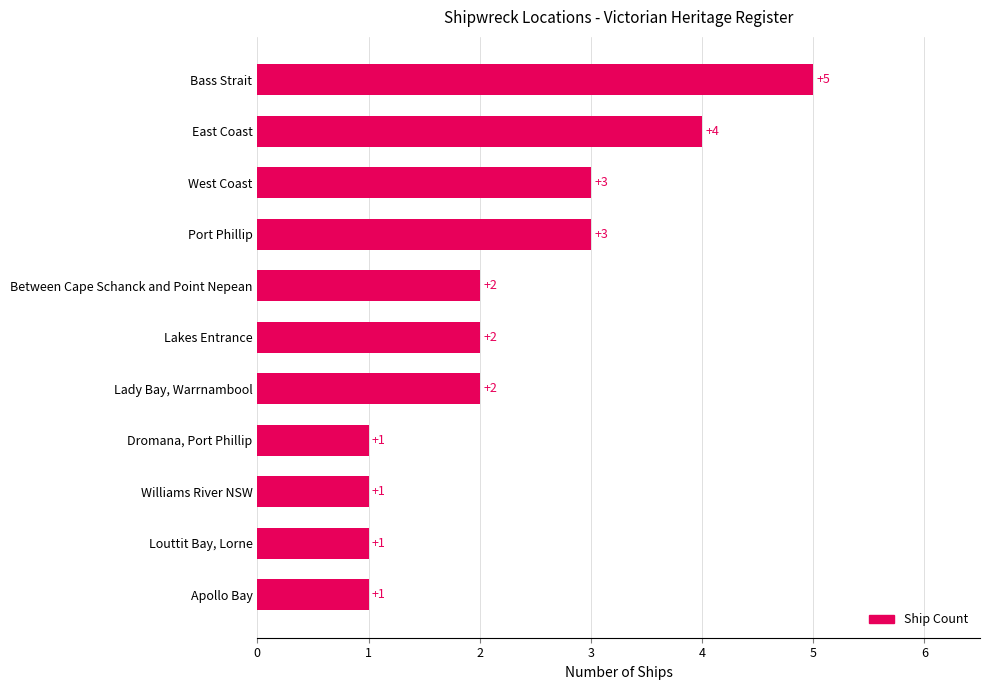

Count the values in the range 1 to 3.

9